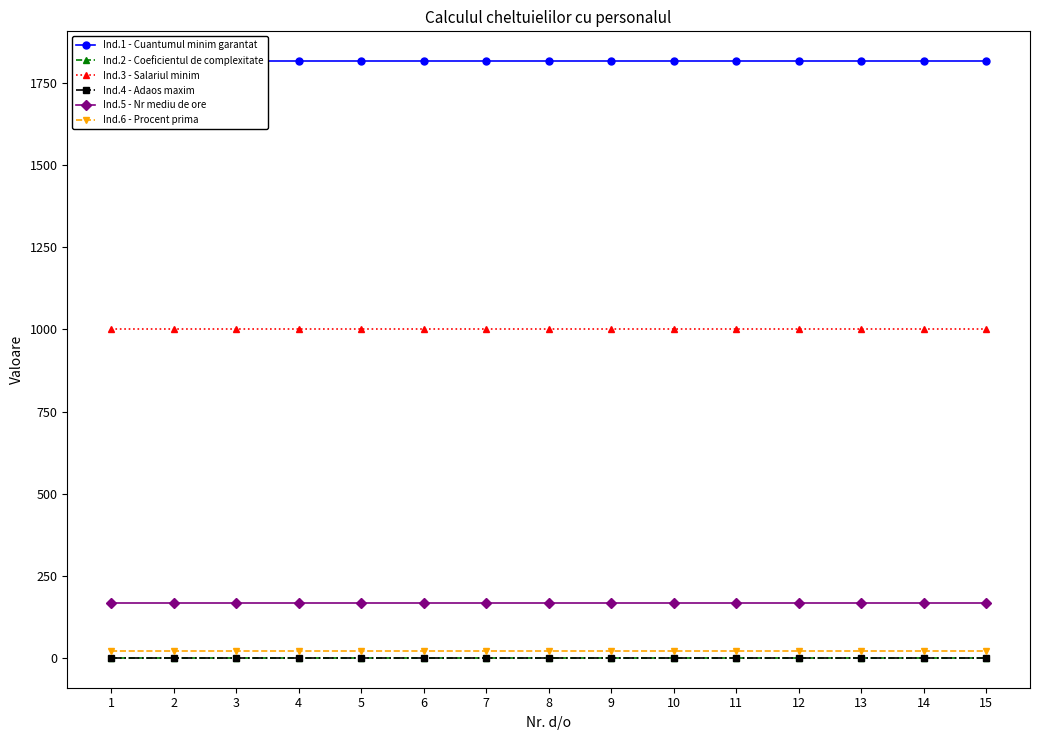

The value of Ind.2 - Coeficientul de complexitate at 6 is 1.3. True or false?

True